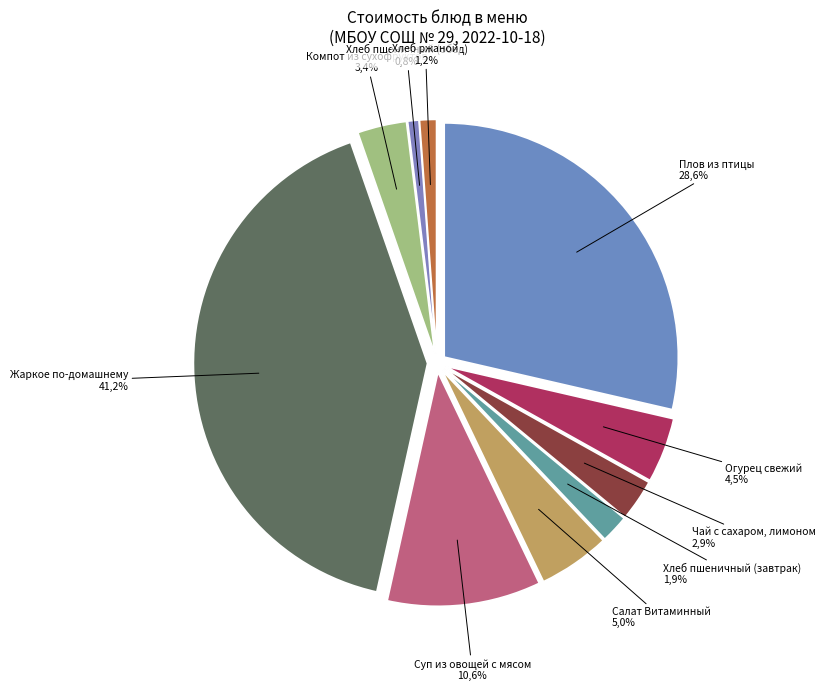

True or false: Хлеб ржаной accounts for 11% of the total.

False